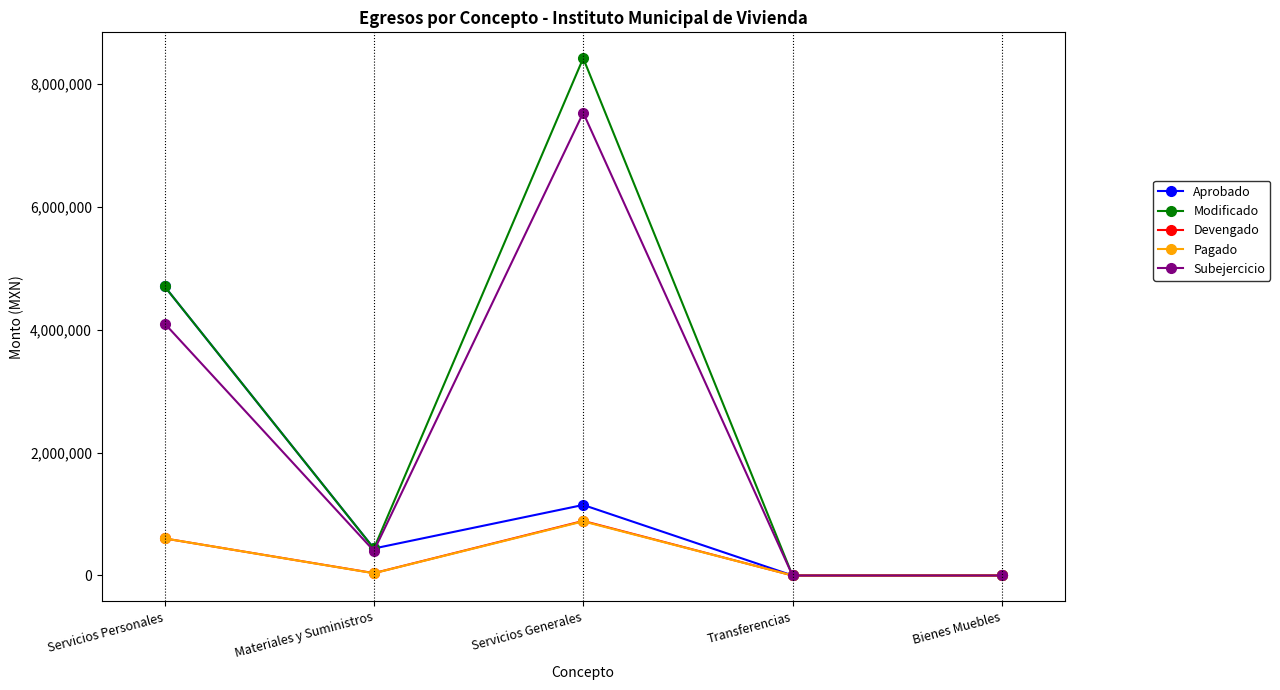

True or false: Aprobado has a value of 1274916.6 at Servicios Personales.

False